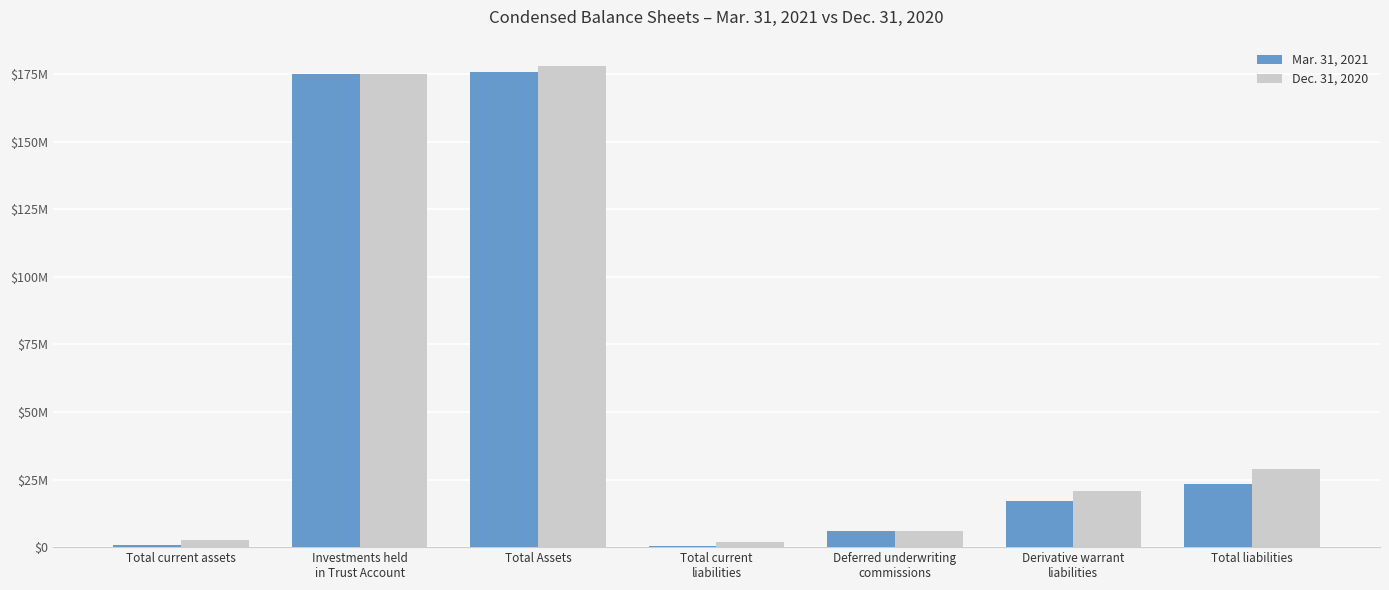

What are all the series names shown in the legend?

Mar. 31, 2021, Dec. 31, 2020